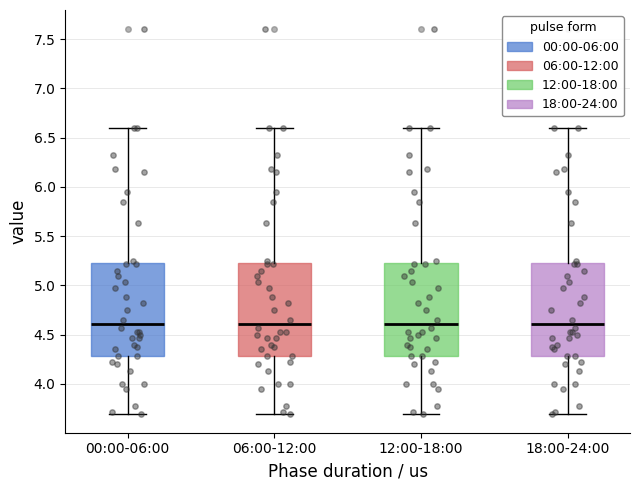

Where is the upper edge of the box for 12:00-18:00 on the y-axis? The values are not printed on the chart, so give them approximately, as read against the axis.

5.25